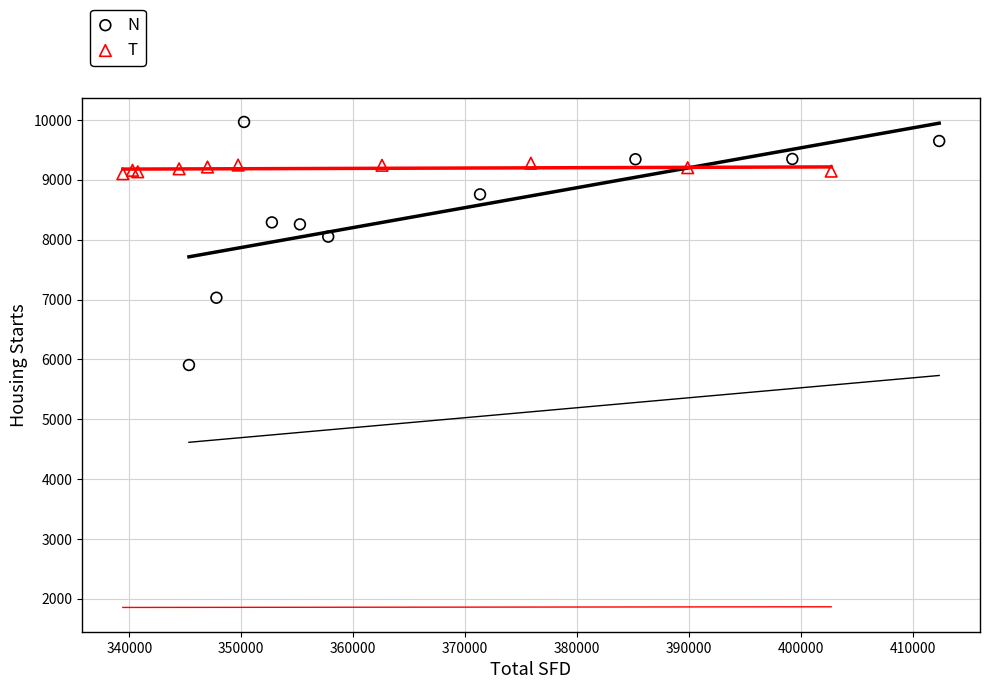

Which series has the largest Y range (max minus min)?

N